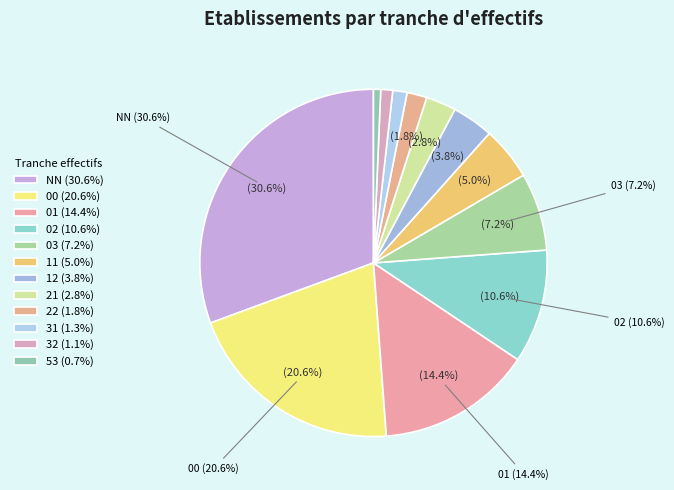

To the nearest percent, what percentage of the pie is 32?

1%